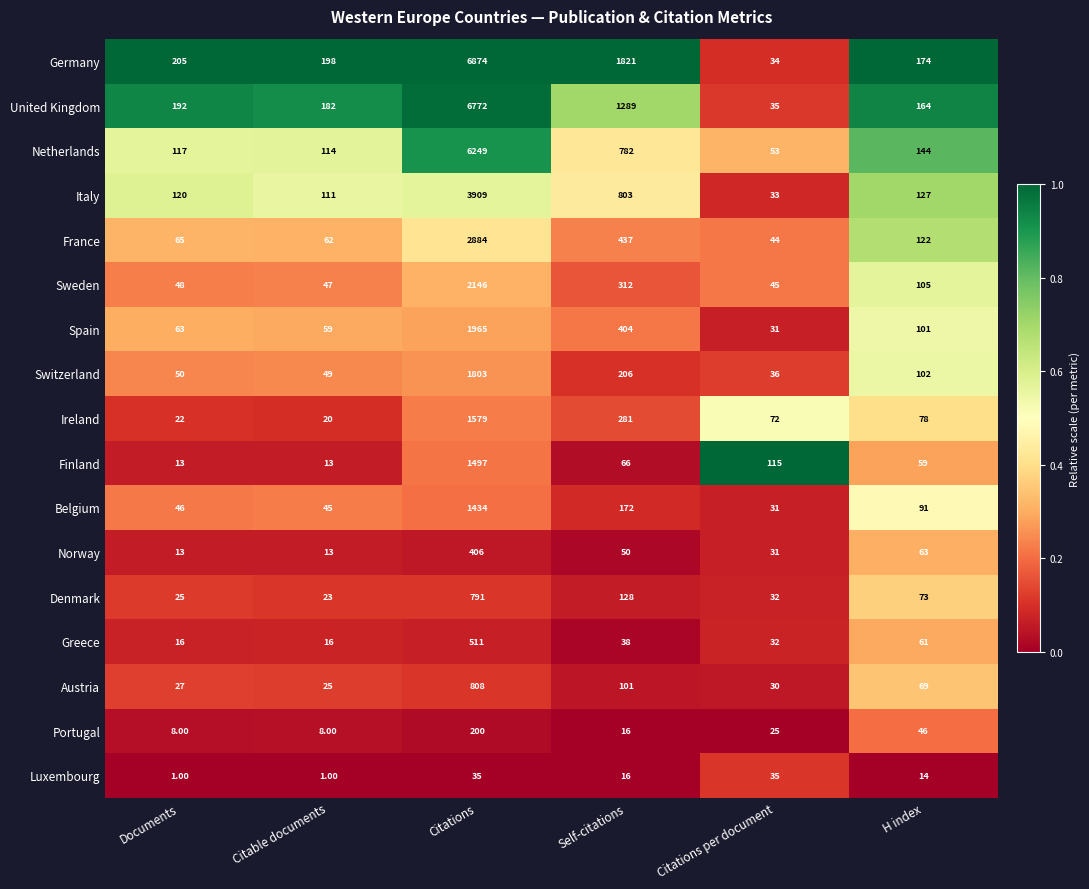

At which label is Luxembourg closest to 18?

Self-citations